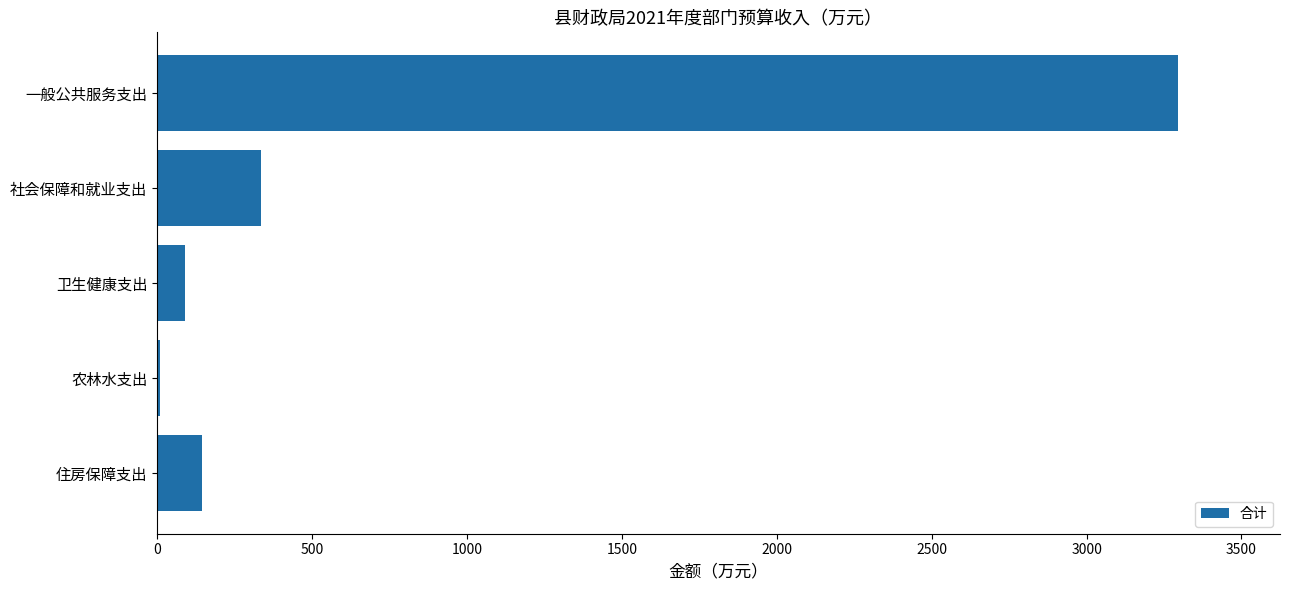

What is the ratio of the value at 一般公共服务支出 to the value at 社会保障和就业支出?

9.8